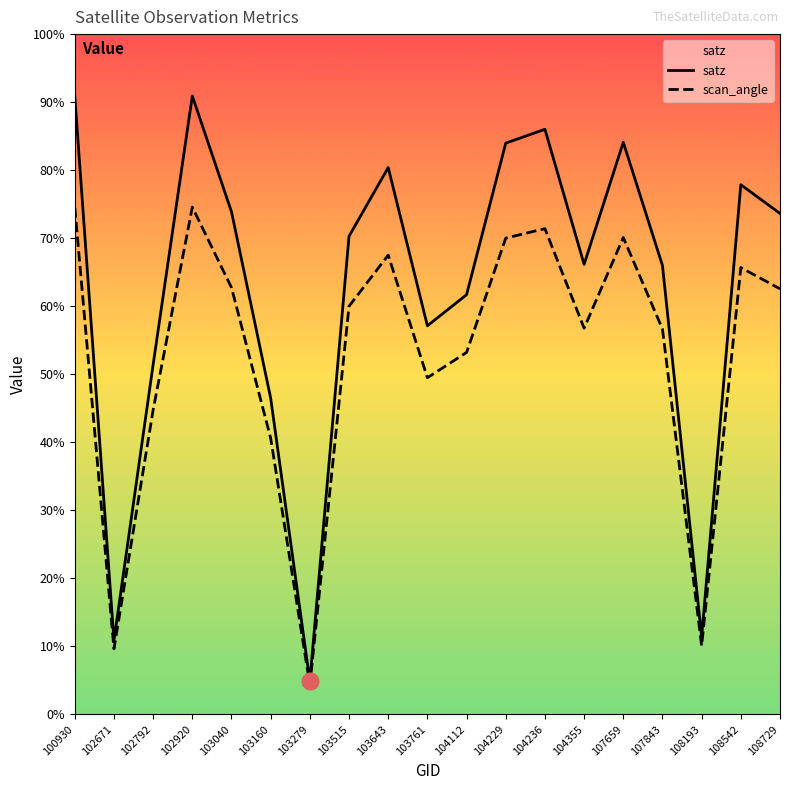

True or false: satz and scan_angle cross at least once.

False